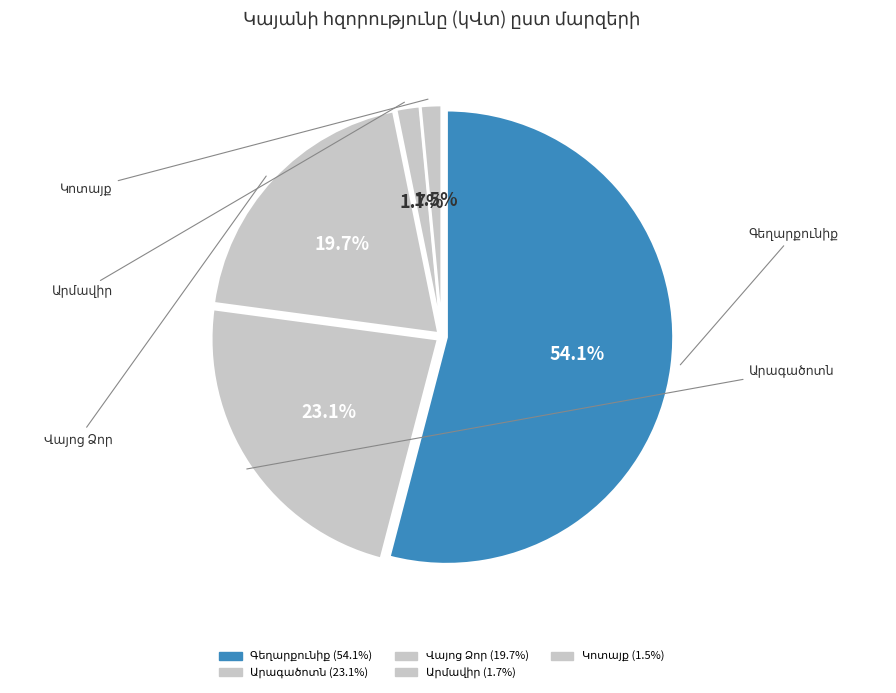

How many segments does this pie chart have?

5